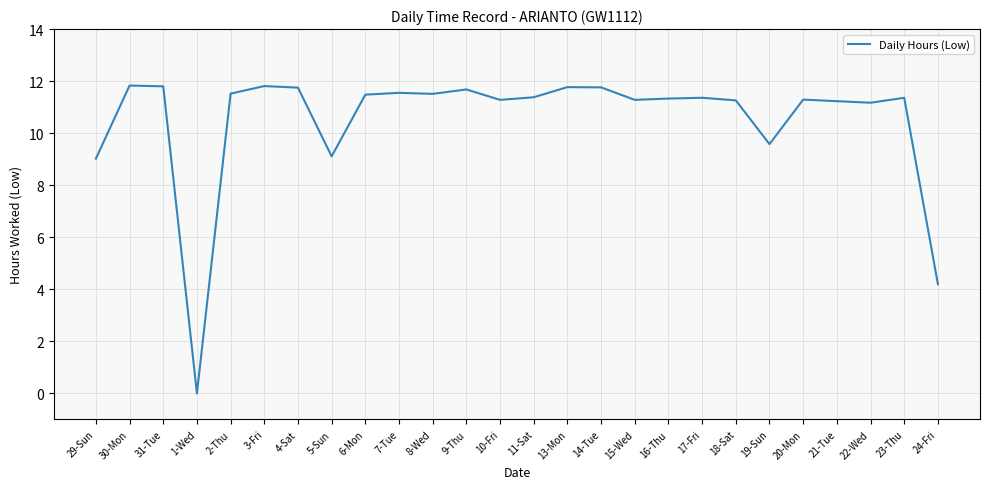

True or false: the data shows 11.6 at 7-Tue.

True